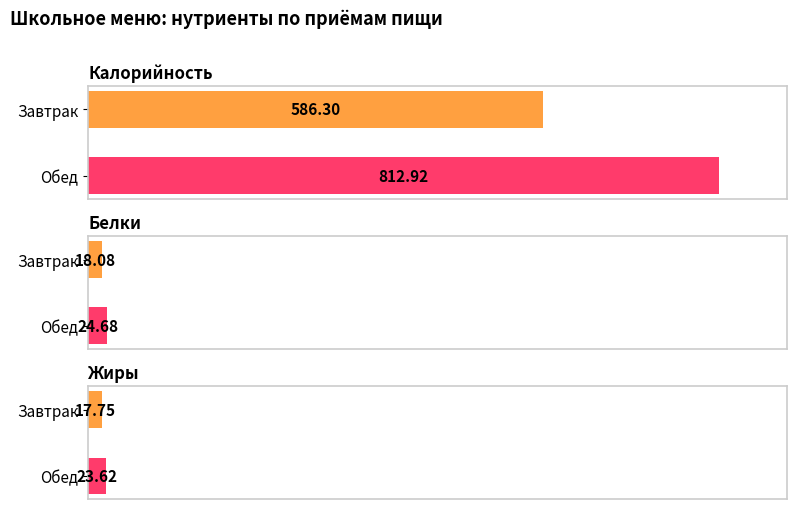

Reading left to right, list all the values displayed in this chart.

Калорийность: 586.3	812.9
Белки: 18.1	24.7
Жиры: 17.8	23.6